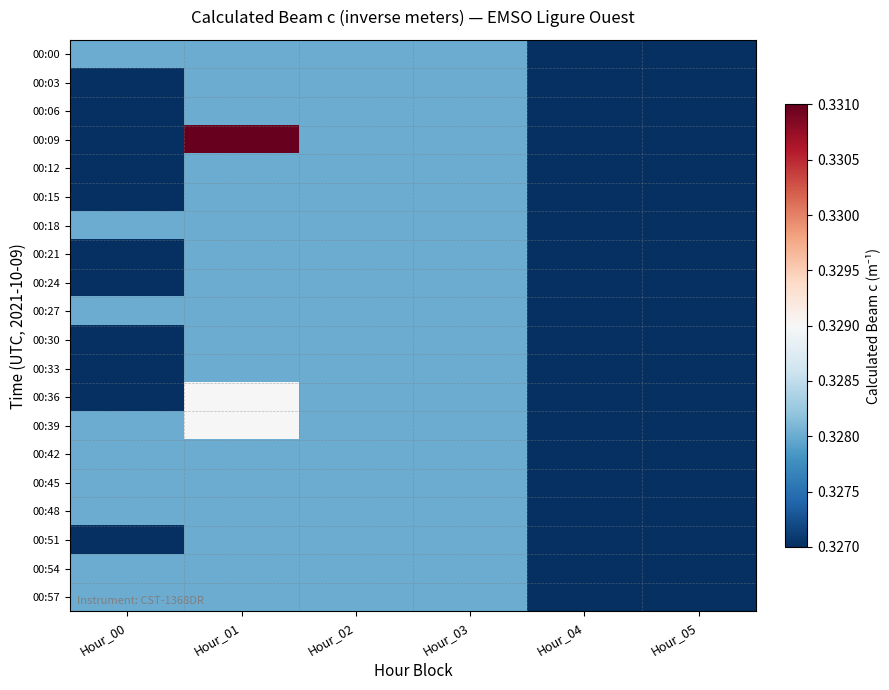

Count the number of categories in the chart.

6